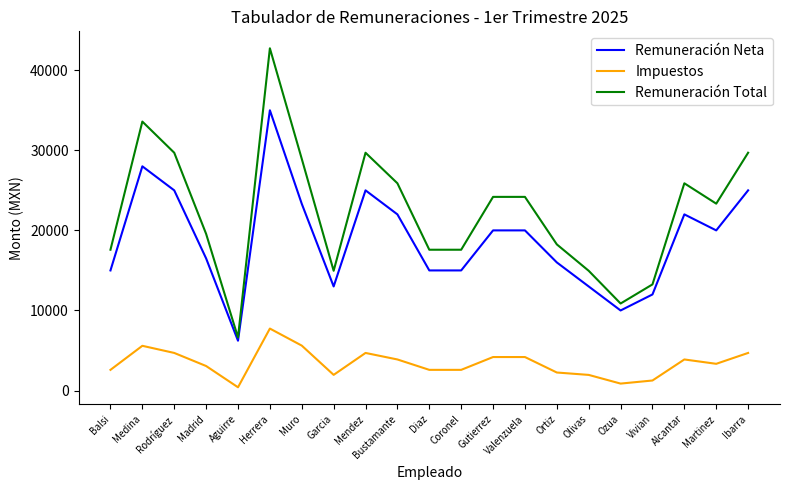

True or false: Remuneración Total and Remuneración Neta intersect in this chart.

False